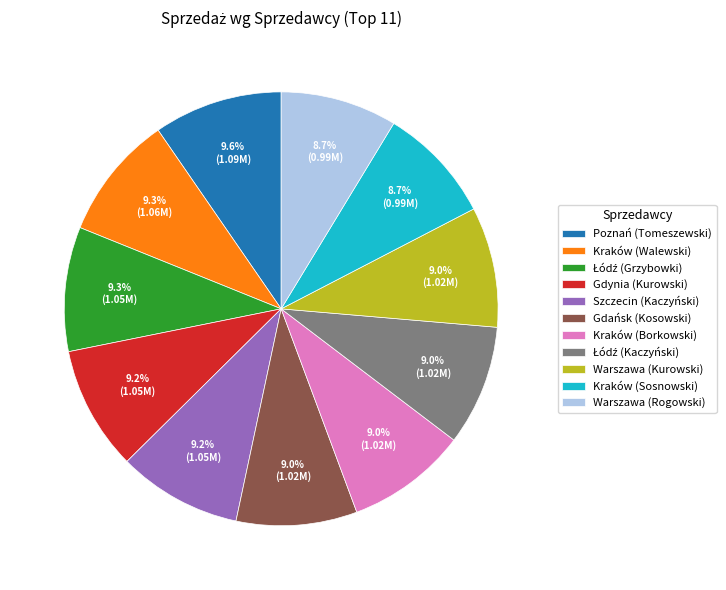

Do Kraków (Borkowski) and Szczecin (Kaczyński) together represent more than half of the pie?

No